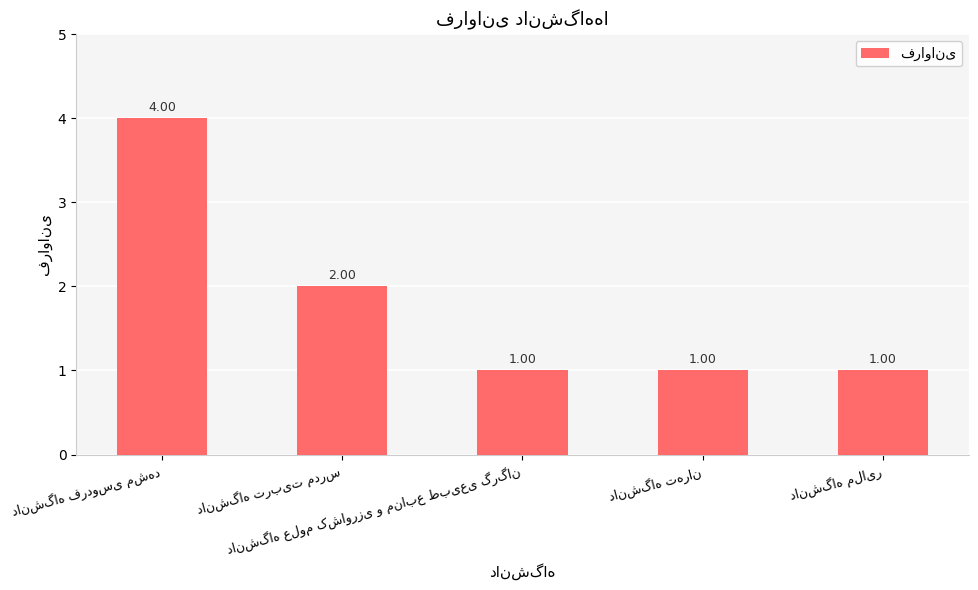

What is the smallest value displayed?

1